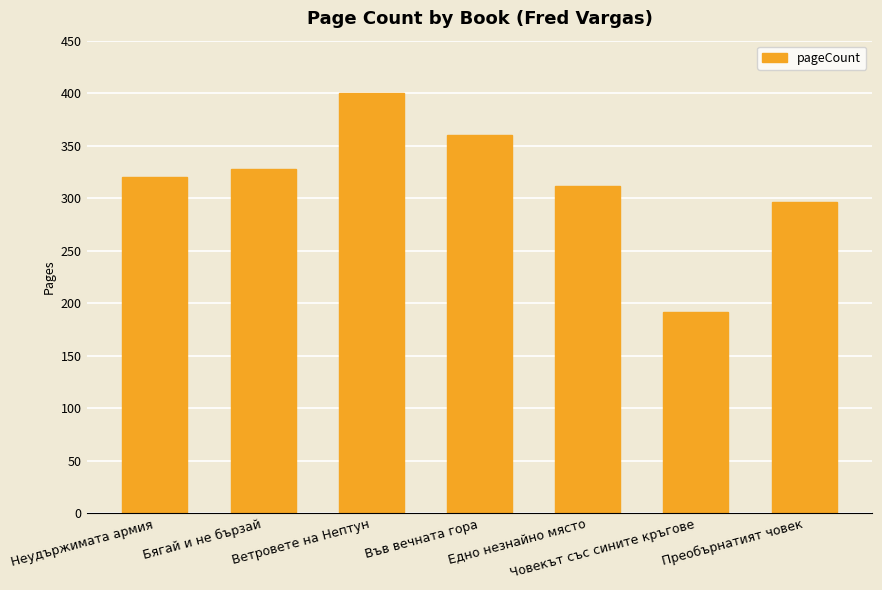

Read the value at Преобърнатият човек, to the nearest 5.

295